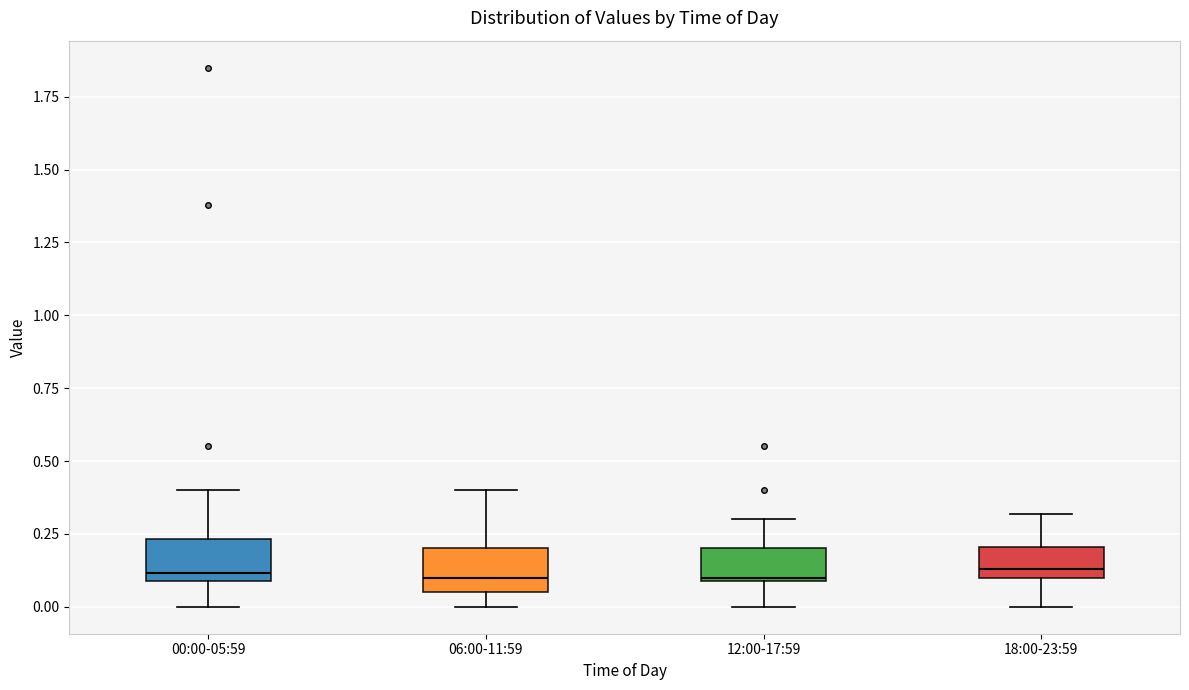

Reading left to right, read every box against the y-axis: the position of its median line, the range the box covers, and the ends of its whiskers. The values are not printed on the chart, so give them approximately, as read against the axis.

00:00-05:59: median 0.10 (just above the box's lower edge), box 0.10 to 0.25, whiskers 0.00 to 0.40
06:00-11:59: median 0.10, box 0.05 to 0.20, whiskers 0.00 to 0.40
12:00-17:59: median 0.10, box 0.10 to 0.20, whiskers 0.00 to 0.30
18:00-23:59: median 0.15, box 0.10 to 0.20, whiskers 0.00 to 0.30